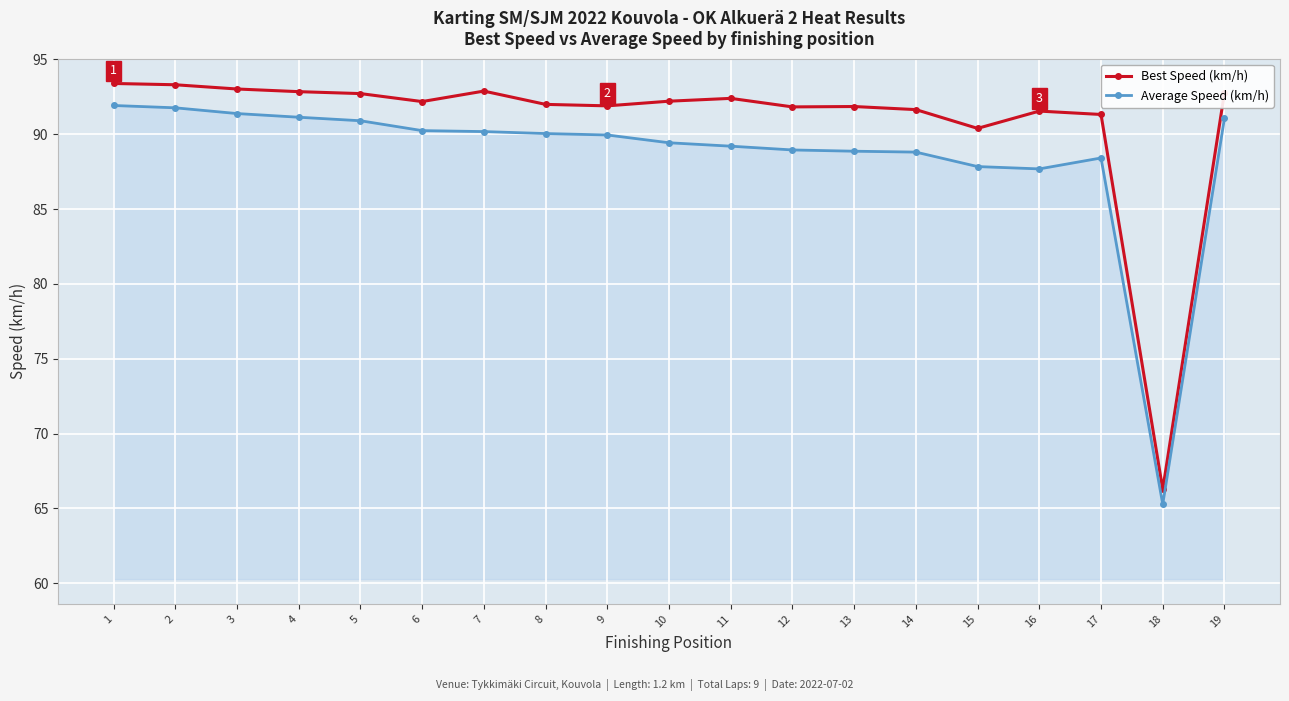

Count the number of categories in the chart.

19